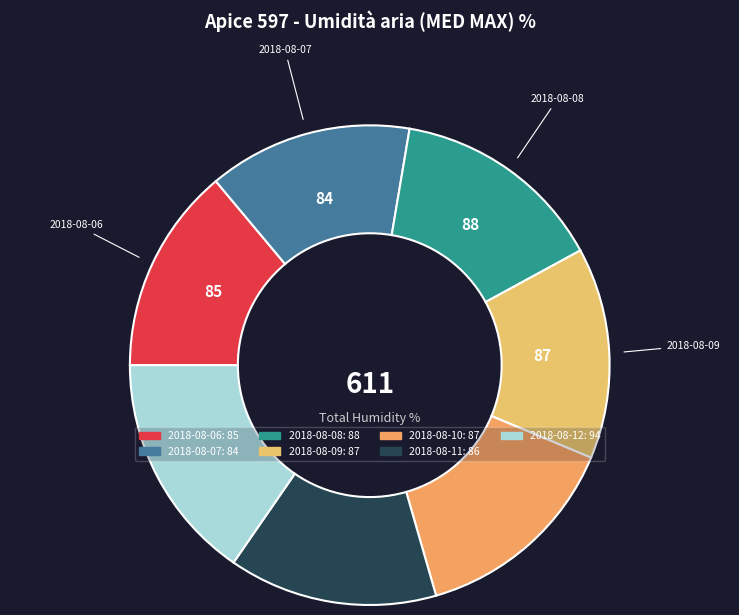

To the nearest percent, what is the difference between the largest and smallest slice percentages?

2%